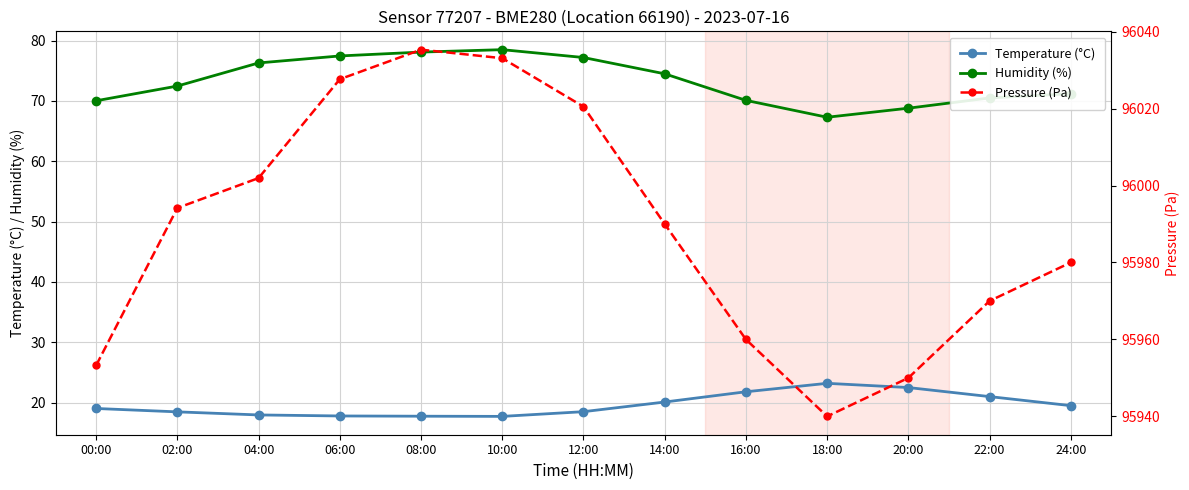

Rank the categories by Humidity (%) value from highest to lowest.

10:00, 08:00, 06:00, 12:00, 04:00, 14:00, 02:00, 24:00, 22:00, 16:00, 00:00, 20:00, 18:00